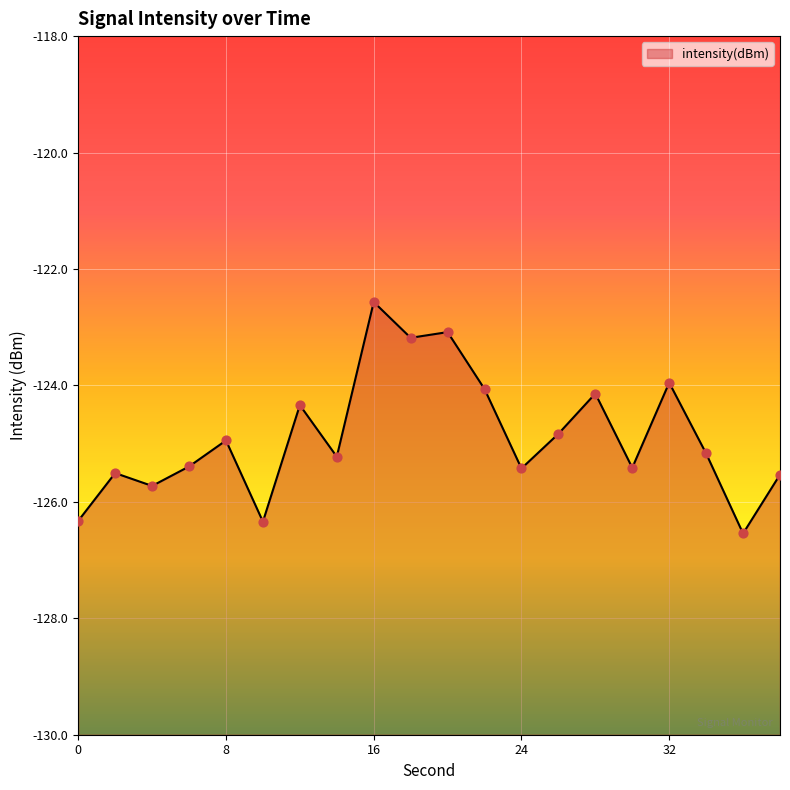

What is the change in value from 0 to 18?

+3.1